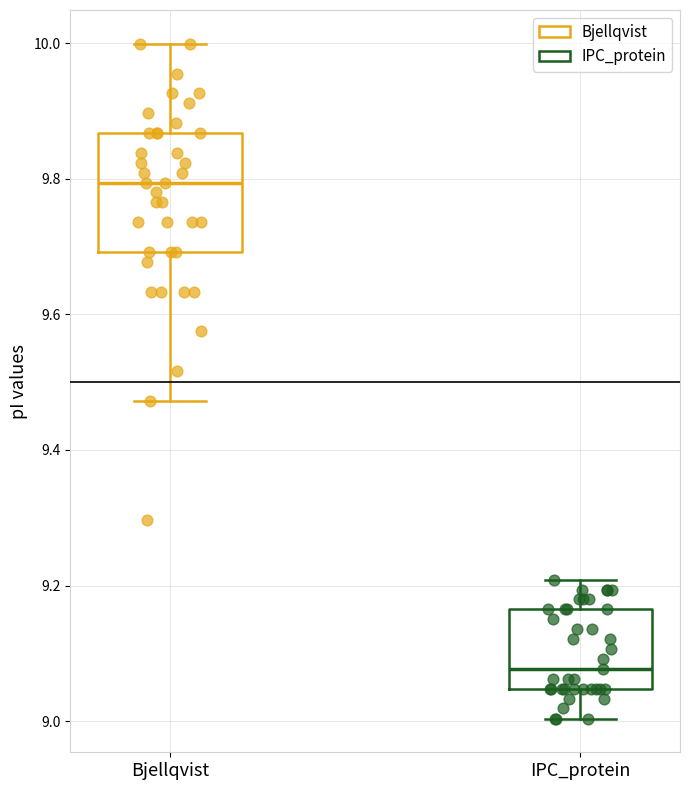

Comparing the boxes themselves (not the whiskers), which one is the tallest?

Bjellqvist